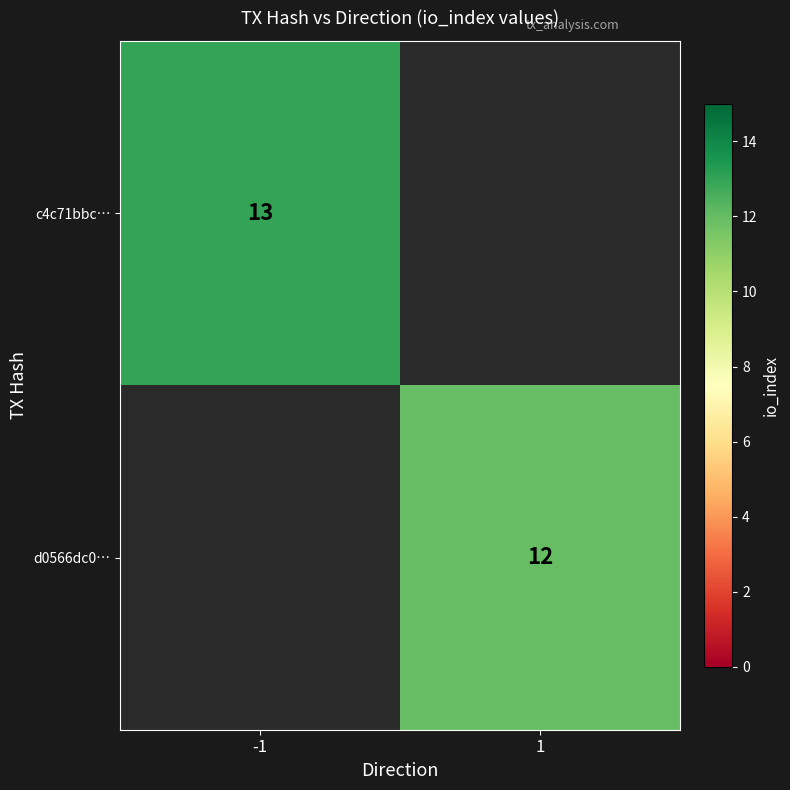

Is it true that c4c71bbc… equals 3 at -1?

False